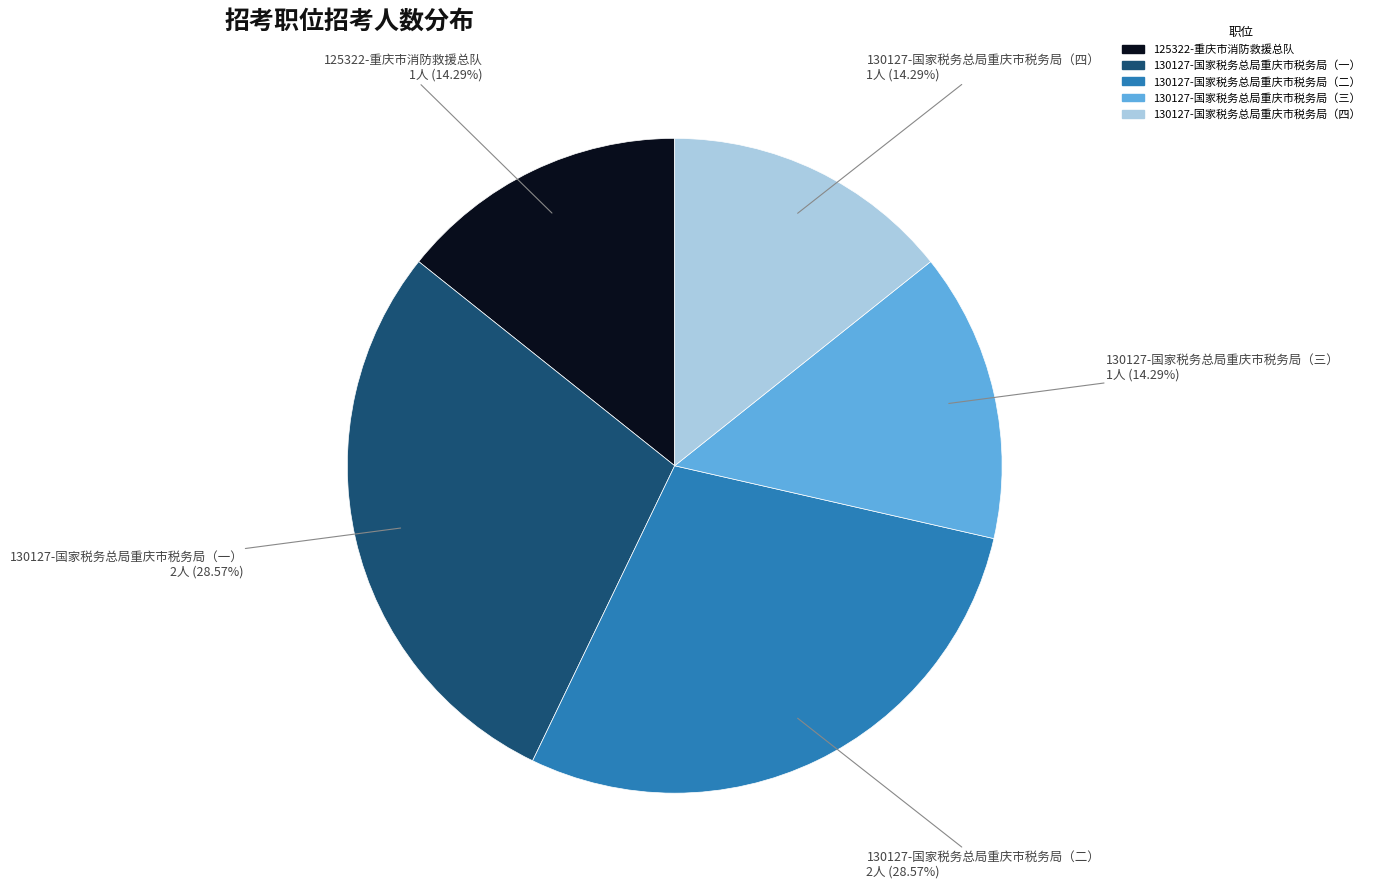

How many segments does this pie chart have?

5